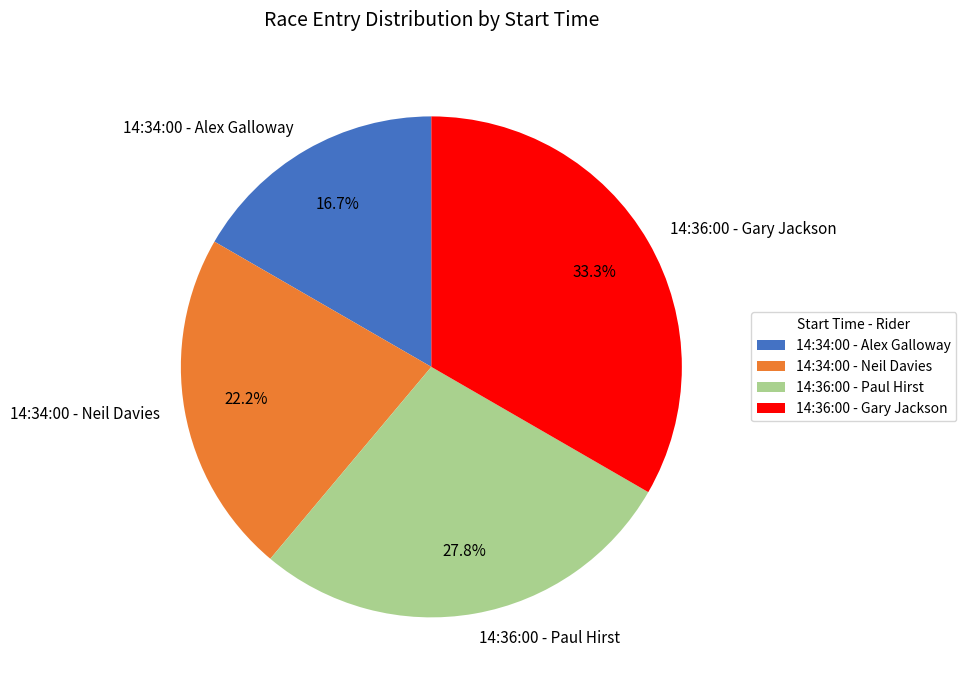

To the nearest percent, what is the average slice percentage?

25%